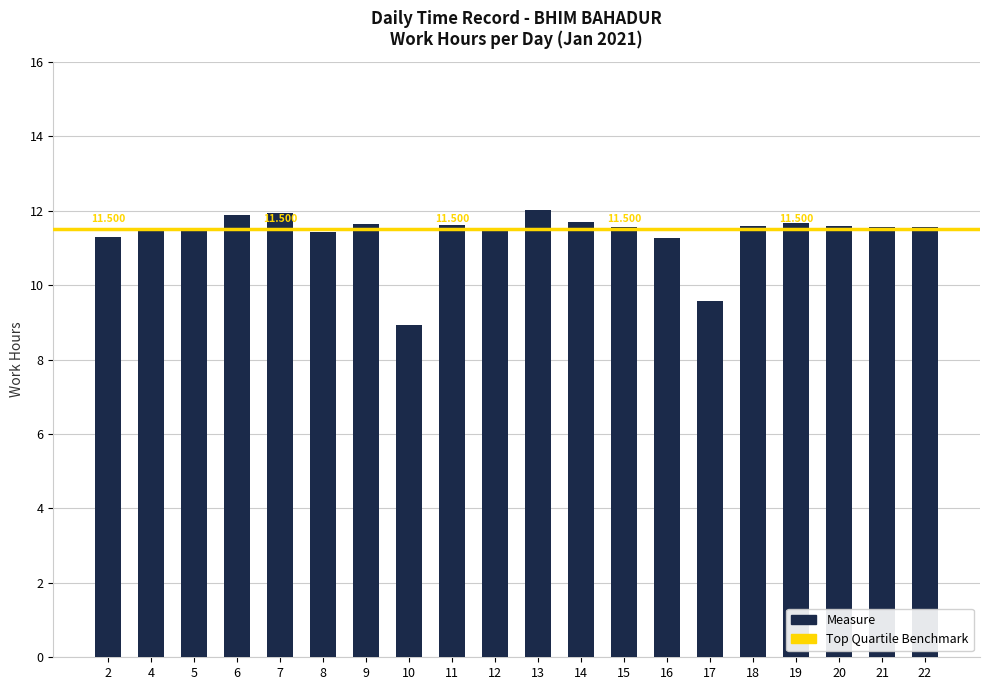

What is the smallest value displayed?

8.9